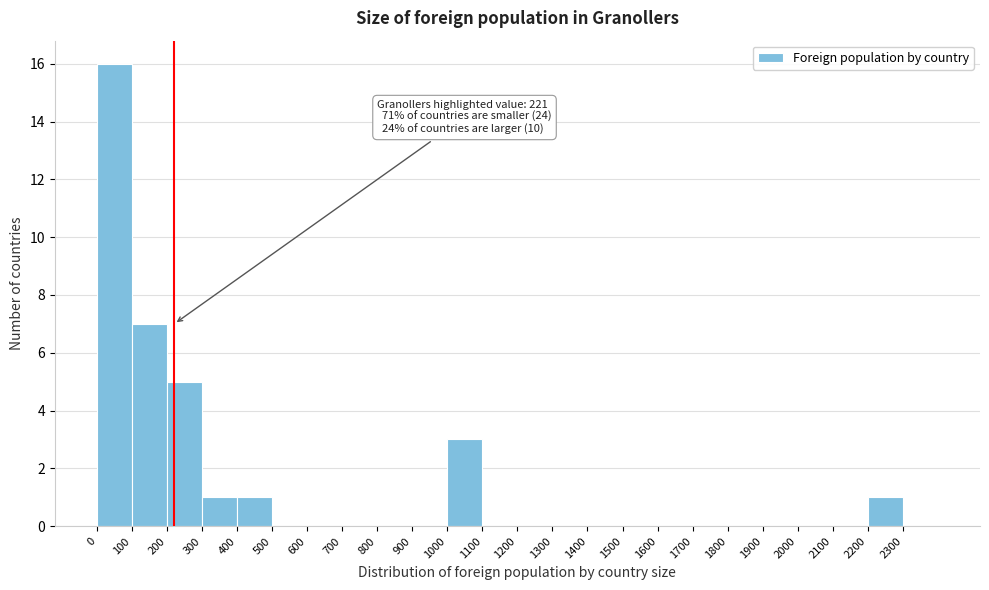

Over which range of the x-axis is the bar tallest?

0 to 100